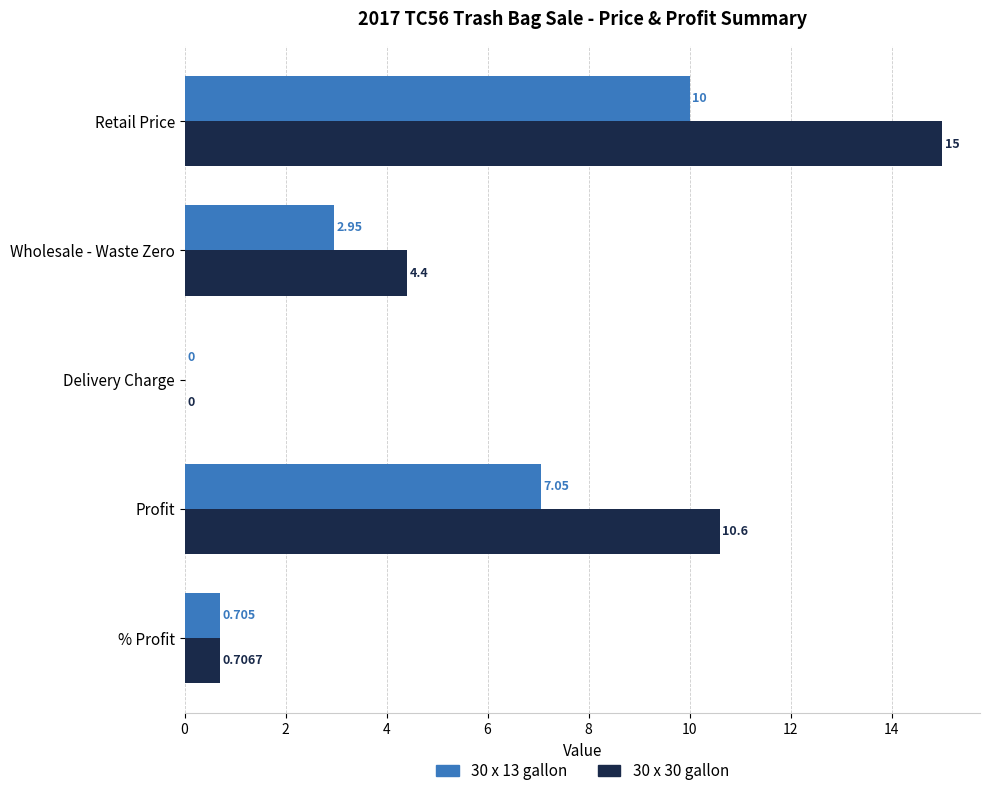

Where is 30 x 13 gallon nearest to the value 5?

Wholesale - Waste Zero